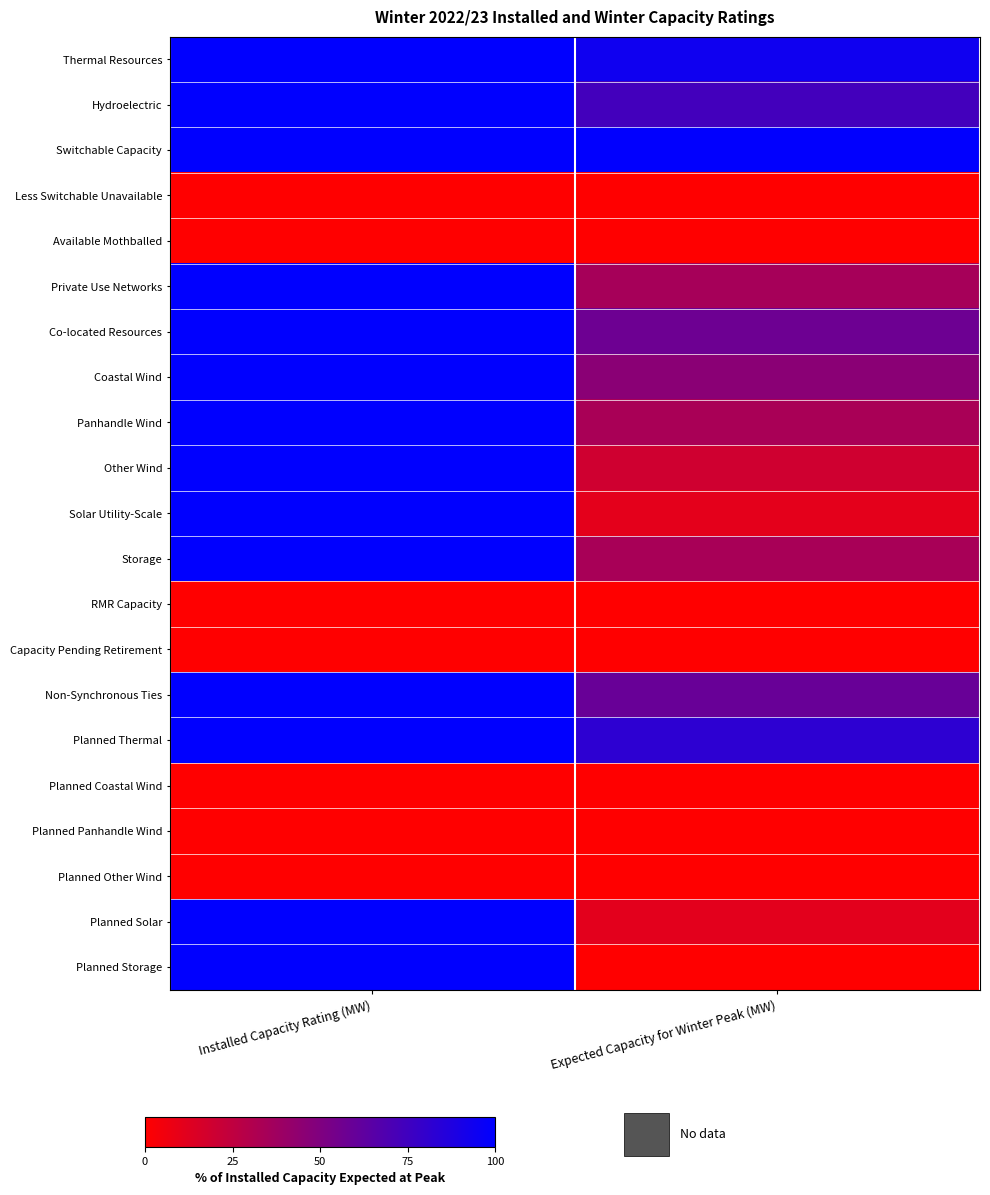

Rank the series at Expected Capacity for Winter Peak (MW) from highest to lowest value.

Switchable Capacity, Thermal Resources, Planned Thermal, Hydroelectric, Non-Synchronous Ties, Co-located Resources, Coastal Wind, Private Use Networks, Storage, Panhandle Wind, Other Wind, Planned Solar, Solar Utility-Scale, Less Switchable Unavailable, Available Mothballed, RMR Capacity, Capacity Pending Retirement, Planned Coastal Wind, Planned Panhandle Wind, Planned Other Wind, Planned Storage